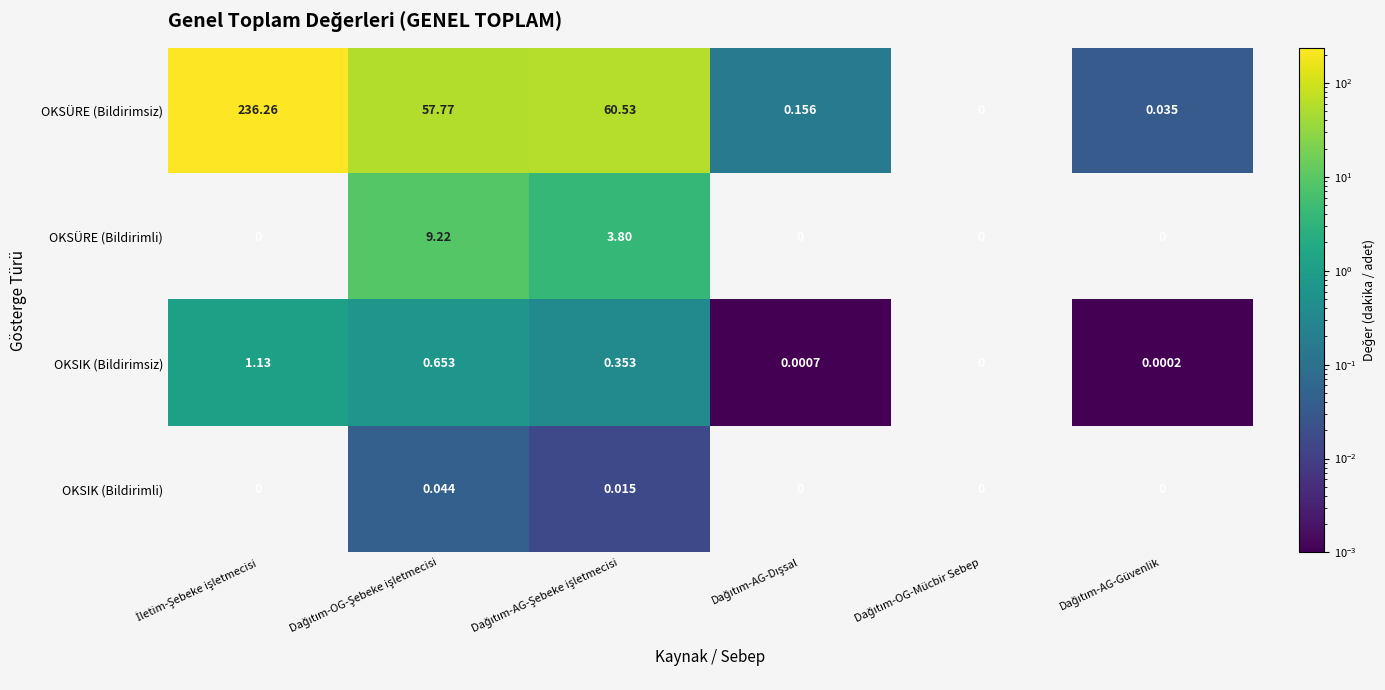

Which series has the widest spread of values?

OKSÜRE (Bildirimsiz)